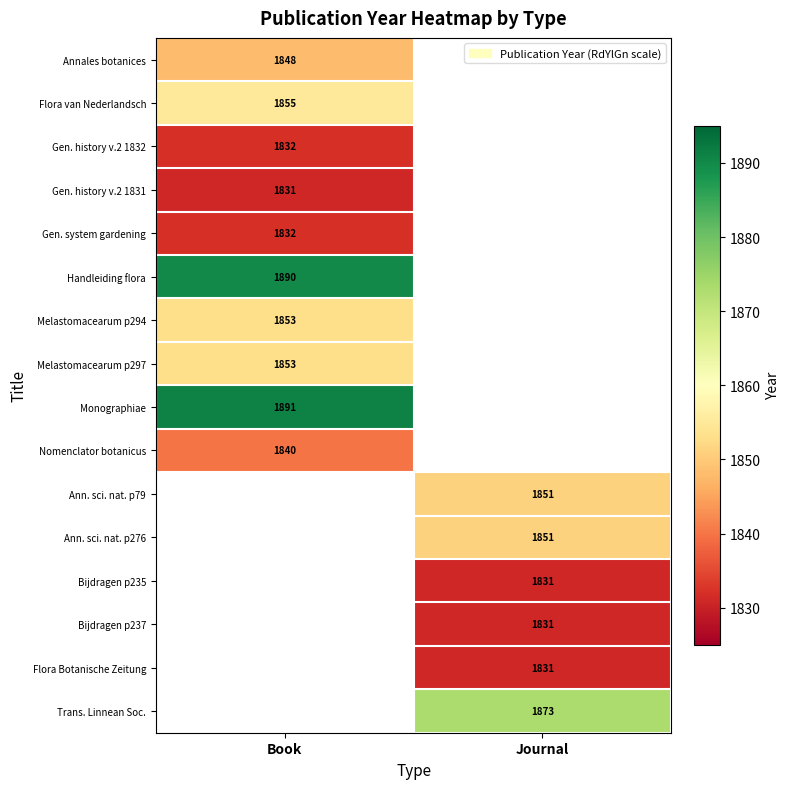

Count the number of data series in this chart.

16